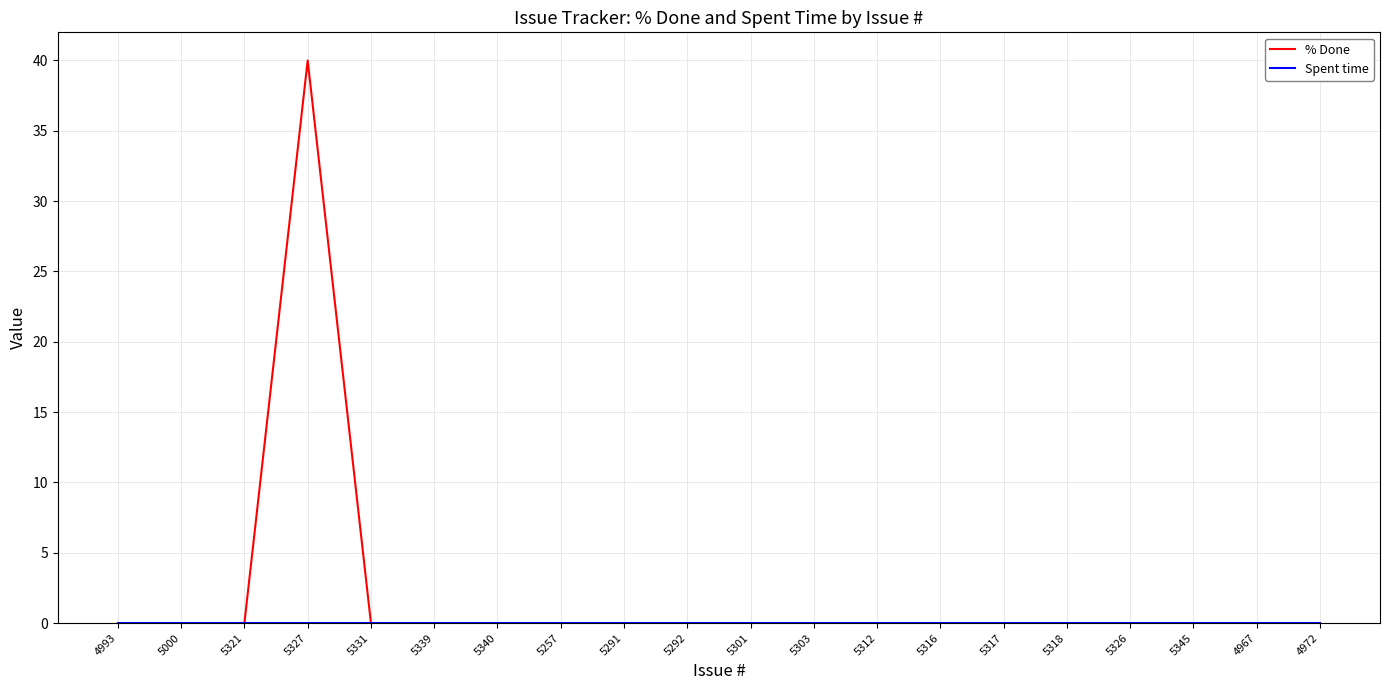

At which category is the sum across all series the highest?

5327